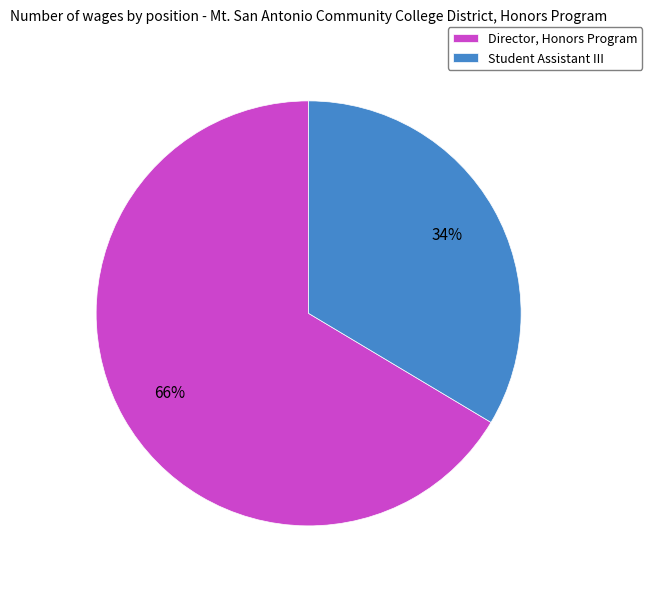

What is the ratio of the value at Student Assistant III to the value at Director, Honors Program?

0.5